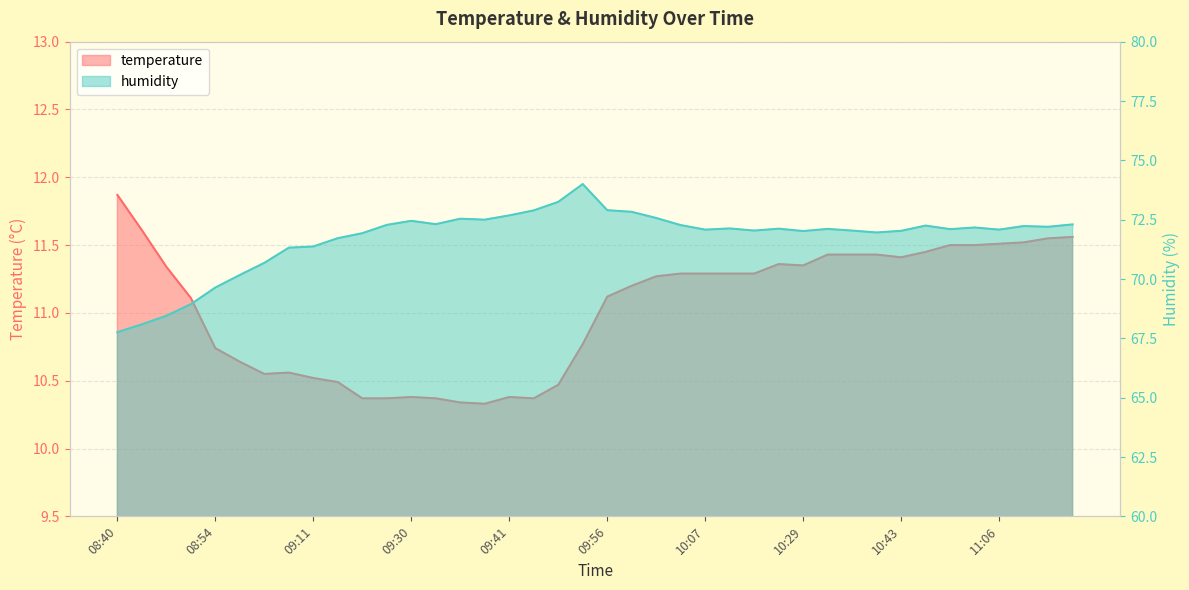

Where is the first local maximum for humidity?

09:30